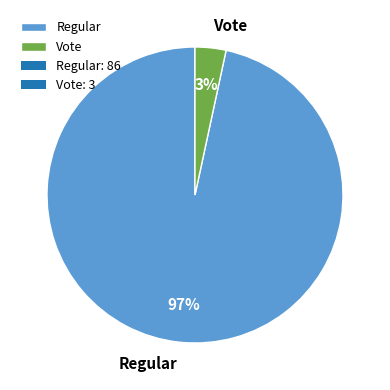

Which slice is the largest?

Regular